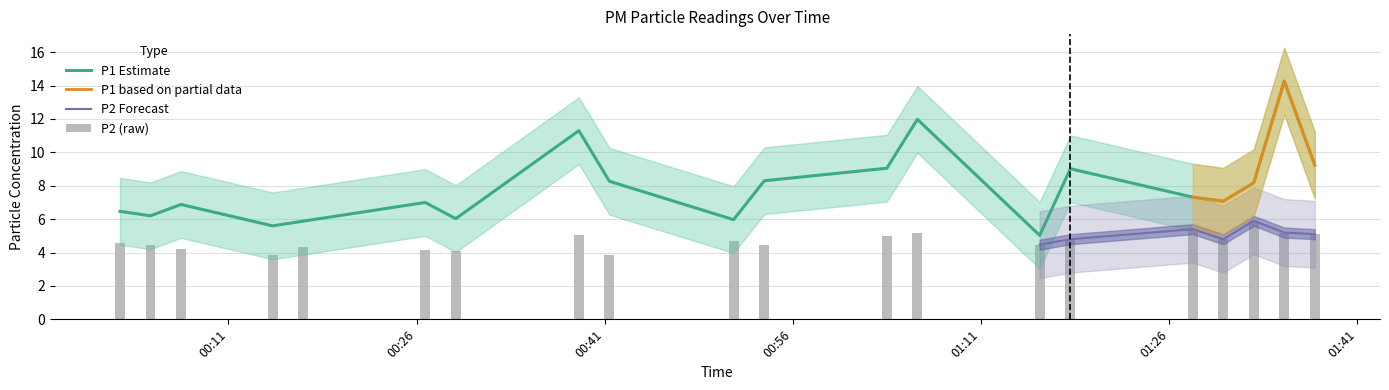

True or false: P2 has a value of 5.1 at 00:38.

True